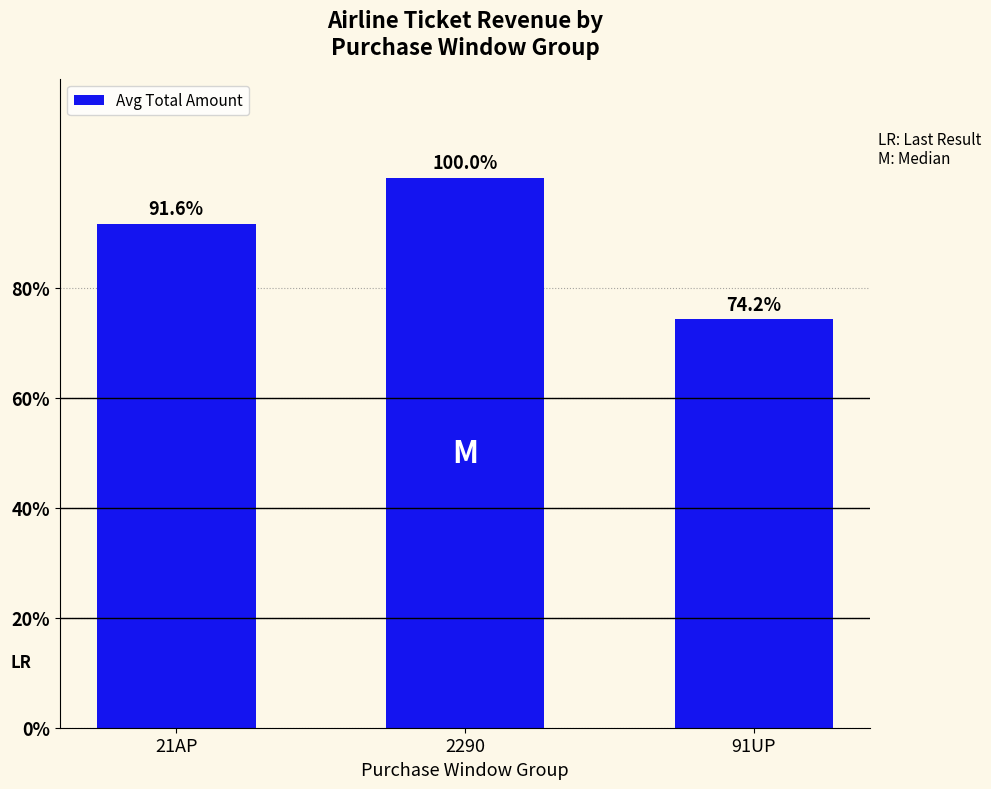

The value at 2290 is 4799.8. True or false?

False